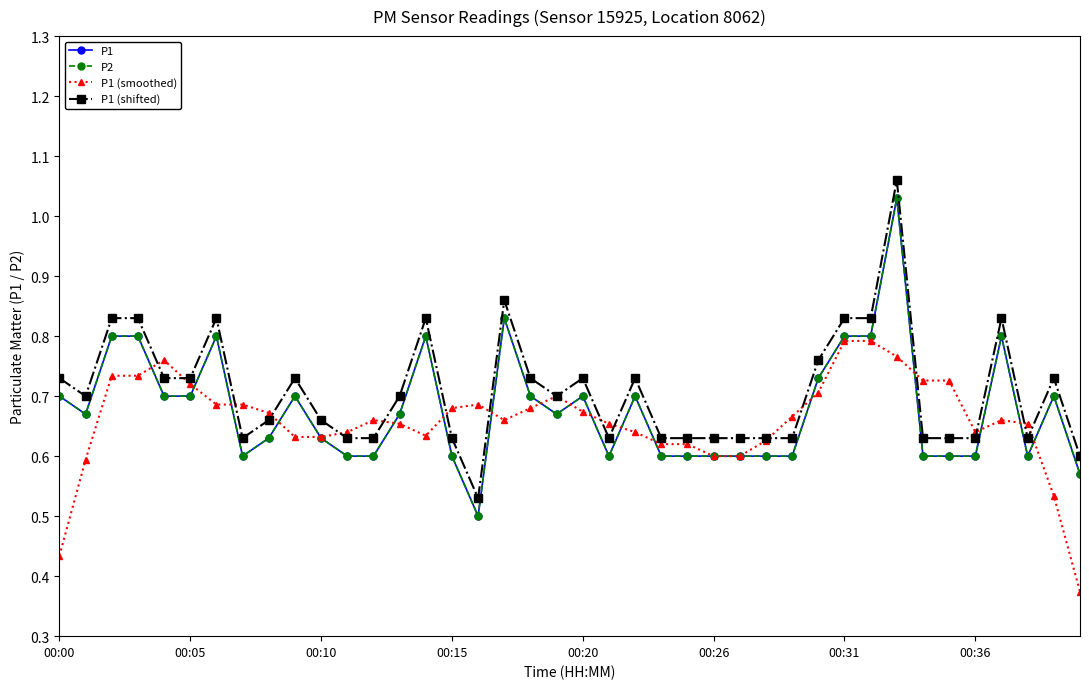

Does the chart display data point markers on the line(s)?

Yes